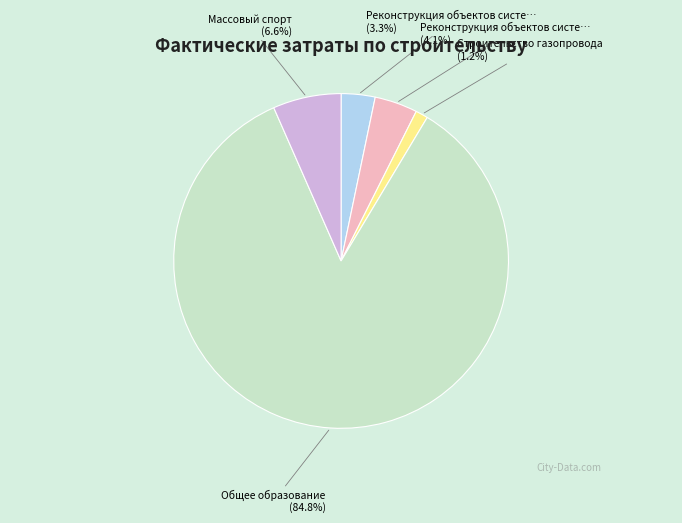

Is there any slice that represents more than half of the pie?

Yes